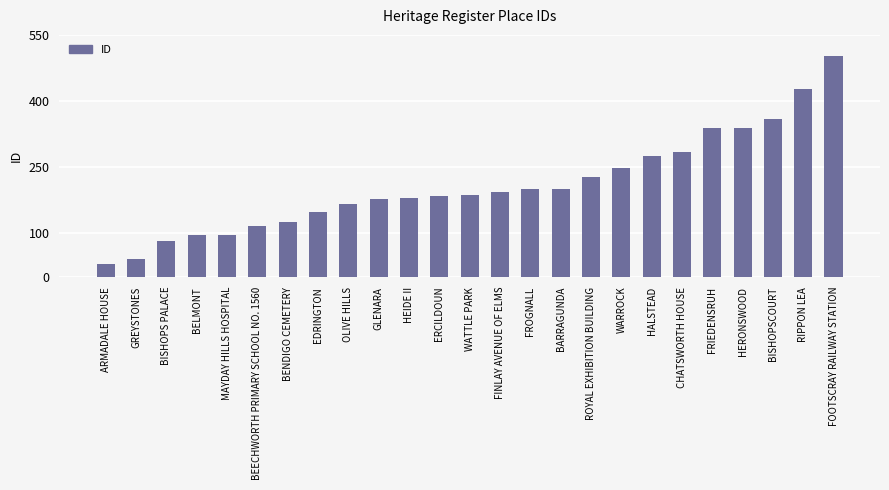

Is it true that the value at EDRINGTON is 148?

True